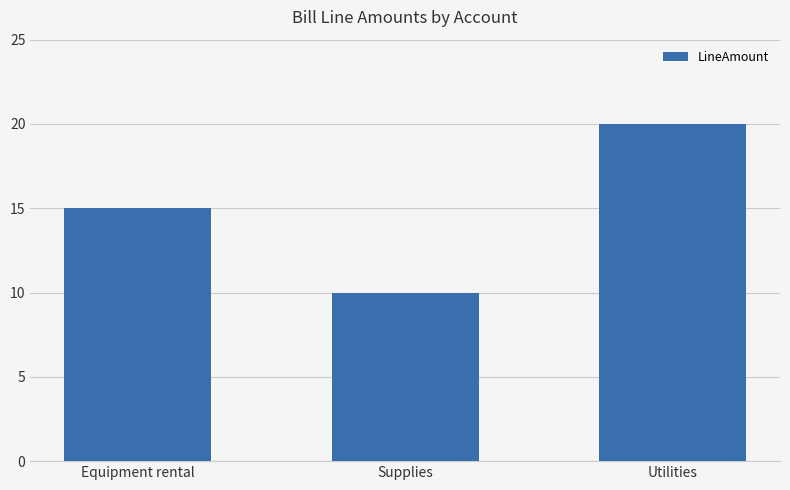

True or false: the data shows 5 at Supplies.

False